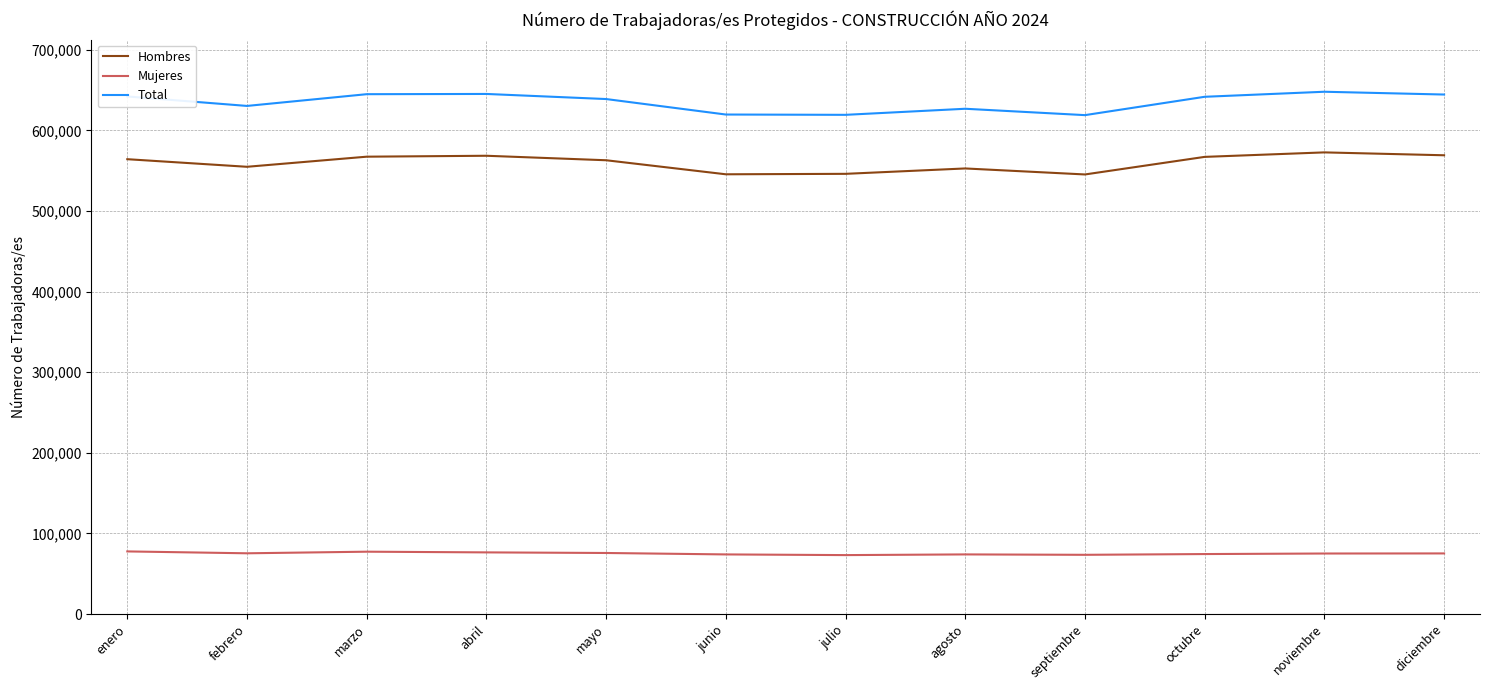

How many lines are shown in the chart?

3